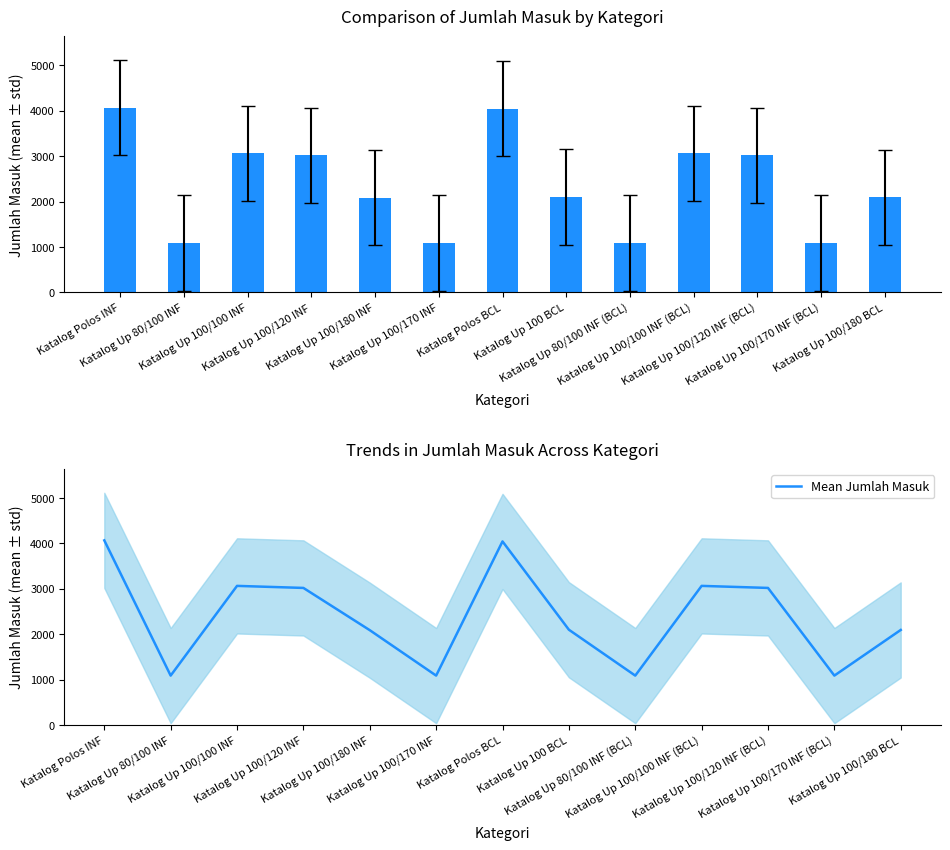

What is the difference between the second highest and minimum values in the Mean Jumlah Masuk series?

2954